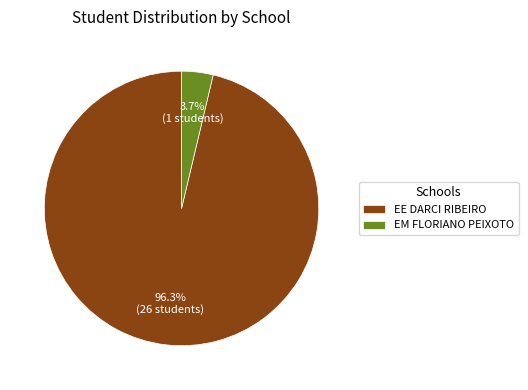

Is the sum of EM FLORIANO PEIXOTO and EE DARCI RIBEIRO greater than half?

Yes